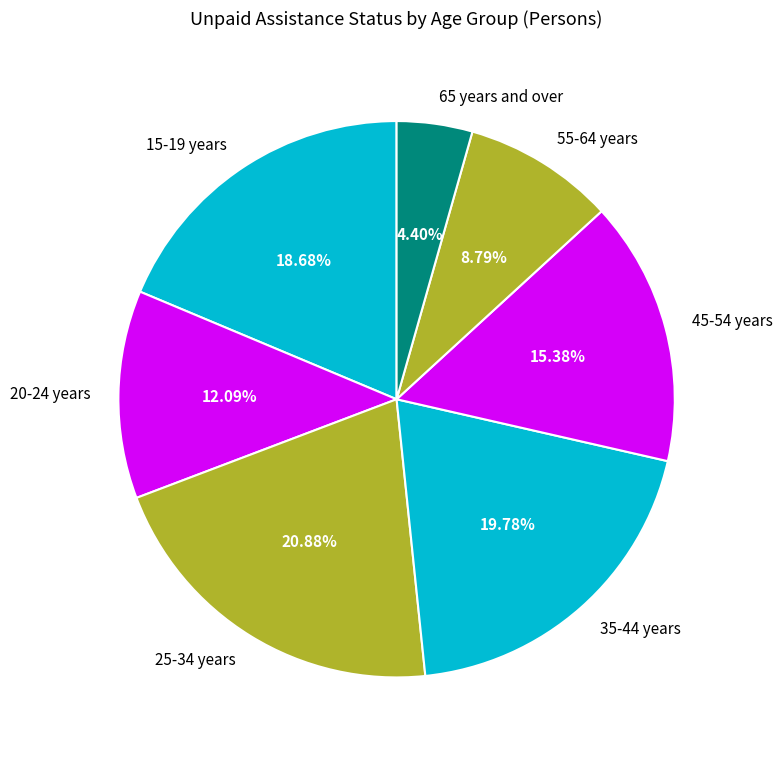

True or false: 20-24 years accounts for 12% of the total.

True